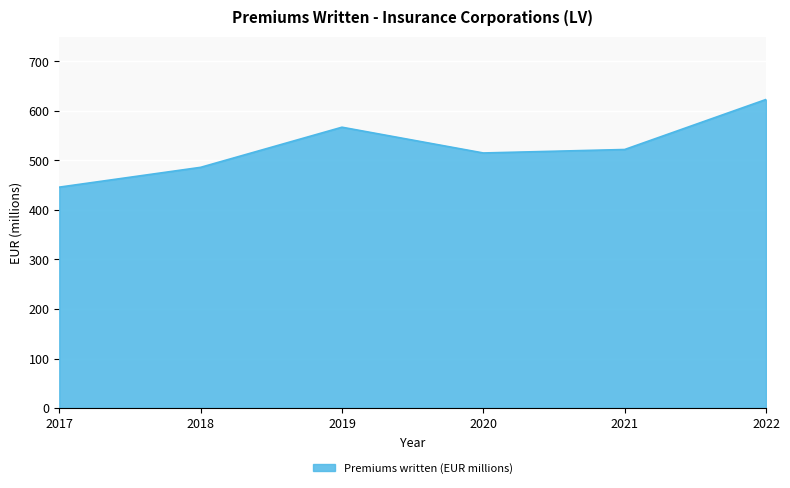

How many lines are shown in the chart?

1